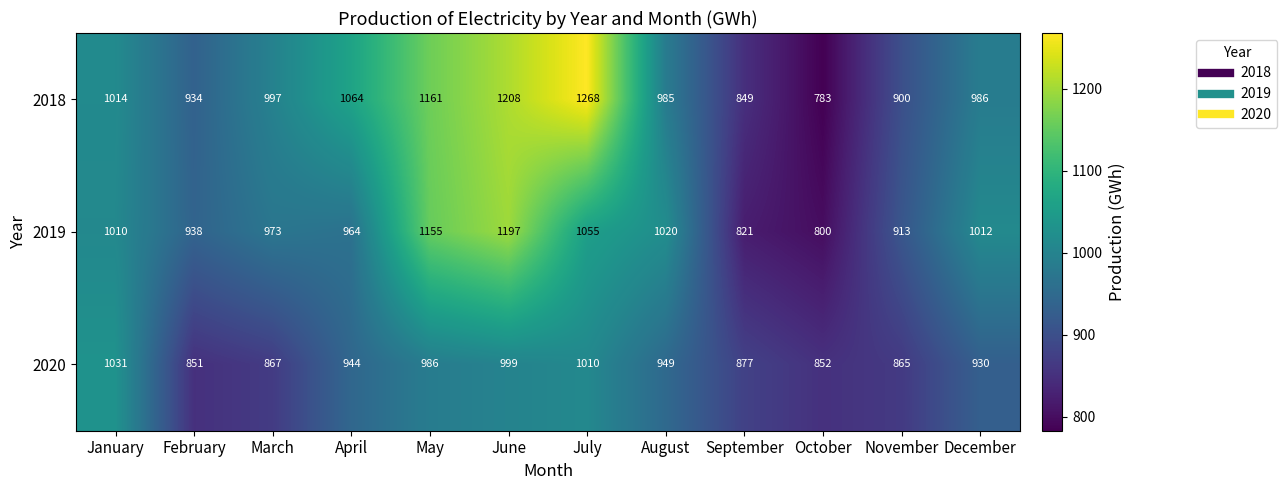

What is the spread (max minus min) of values at March?

130